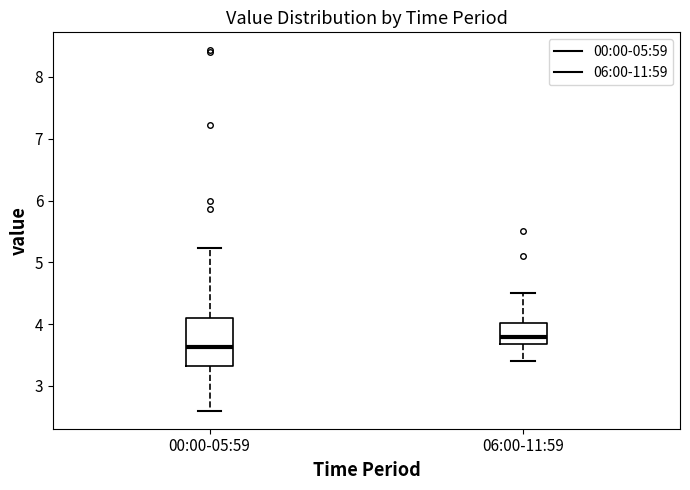

Which box's median line is the lowest?

00:00-05:59